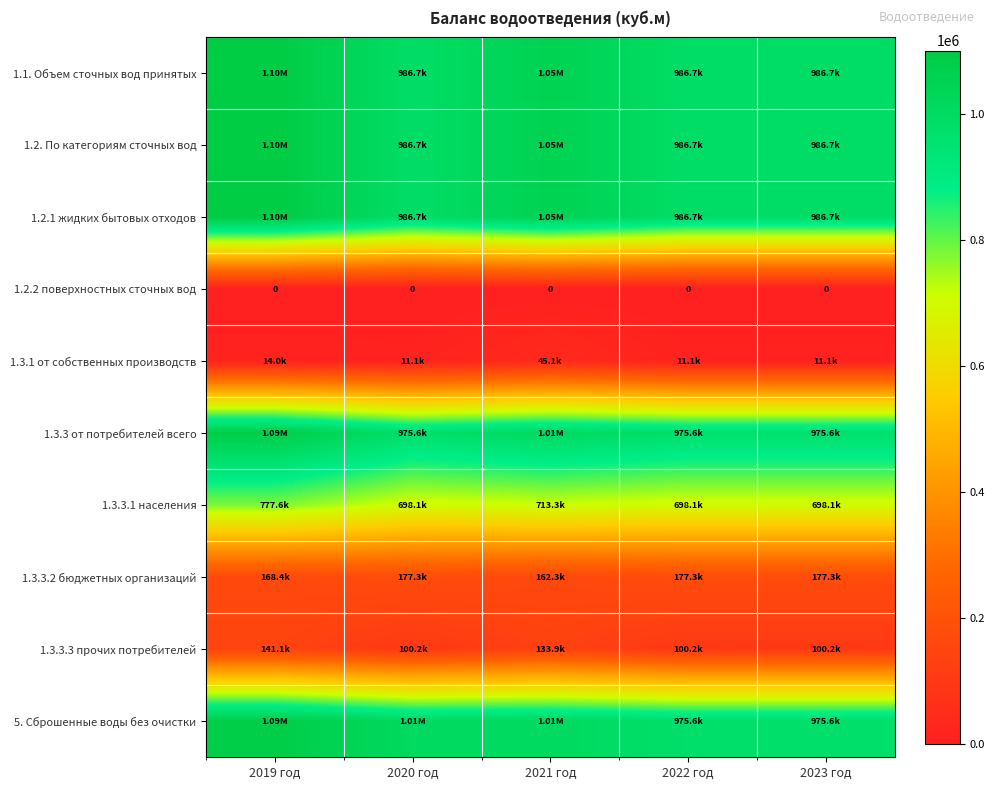

Between 2022 год and 2023 год, which series saw the biggest shift?

1.1. Объем сточных вод принятых